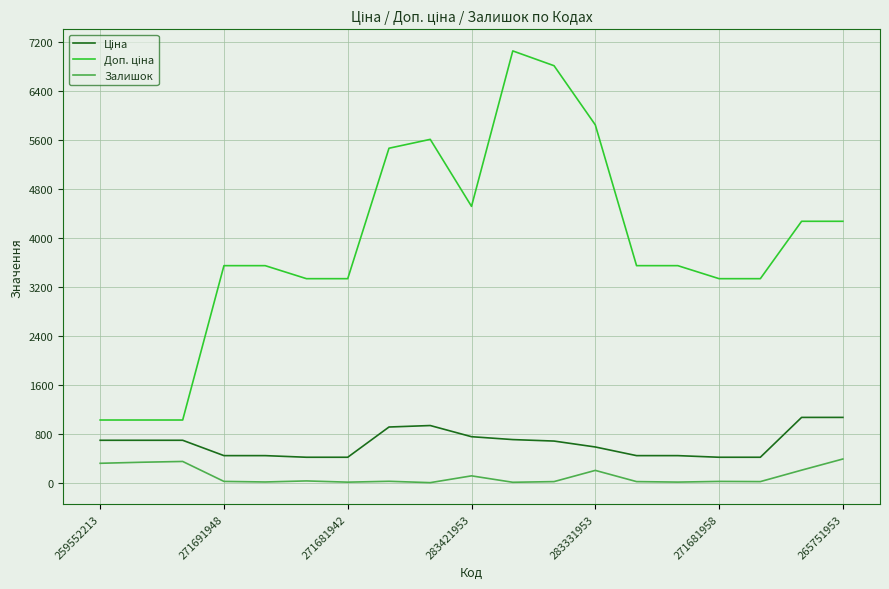

What is the difference between the maximum and minimum values in the Залишок series?

386.0